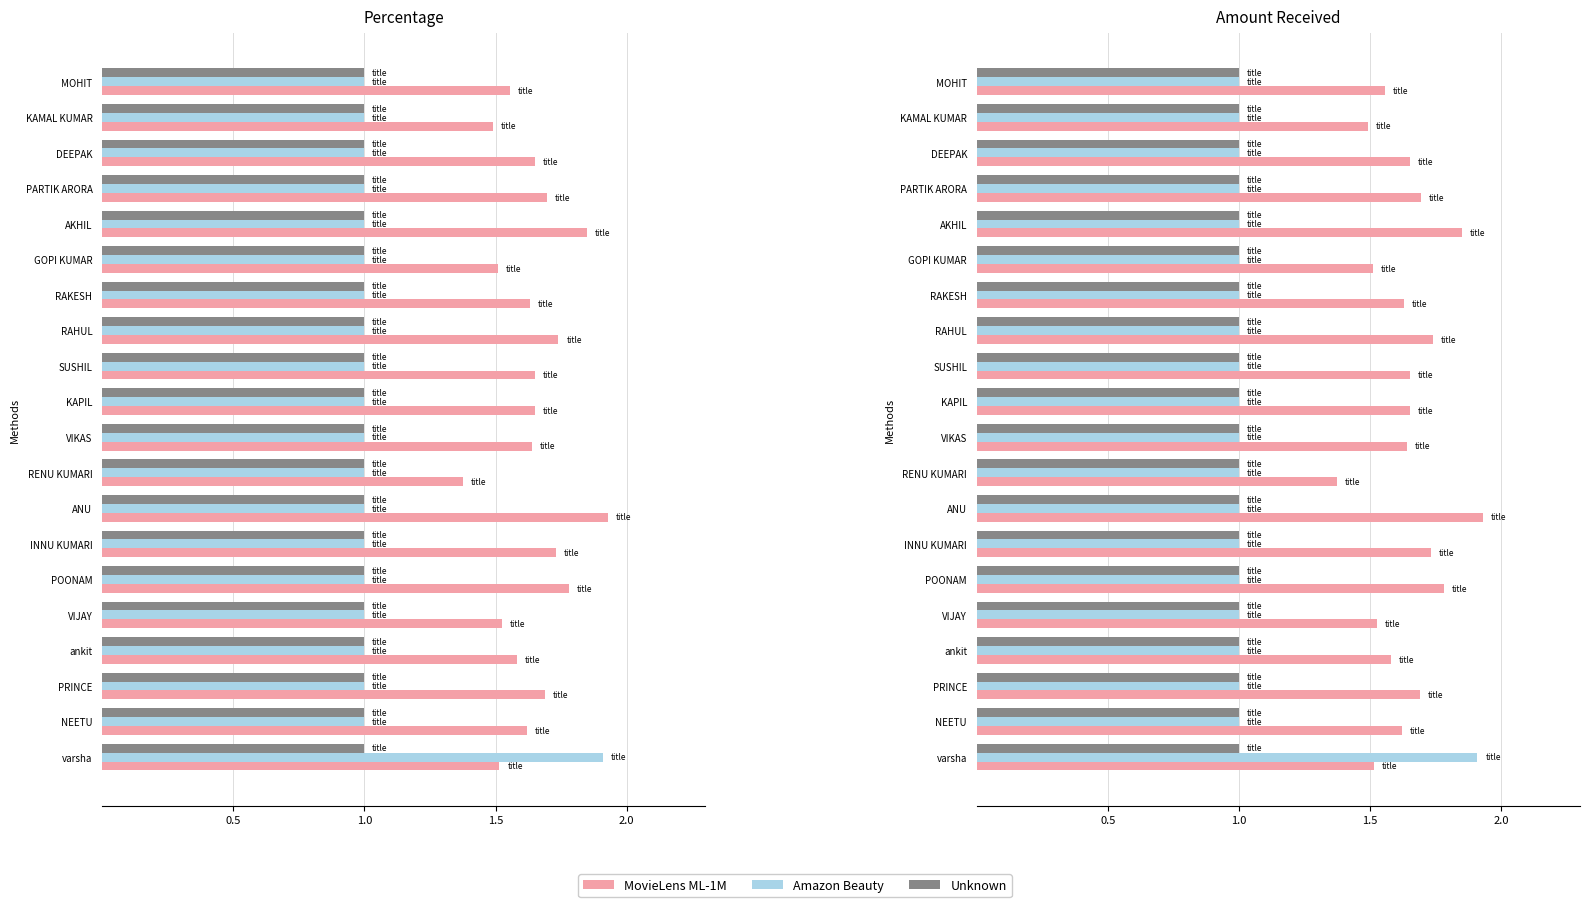

Where is MovieLens ML-1M nearest to the value 1?

RENU KUMARI